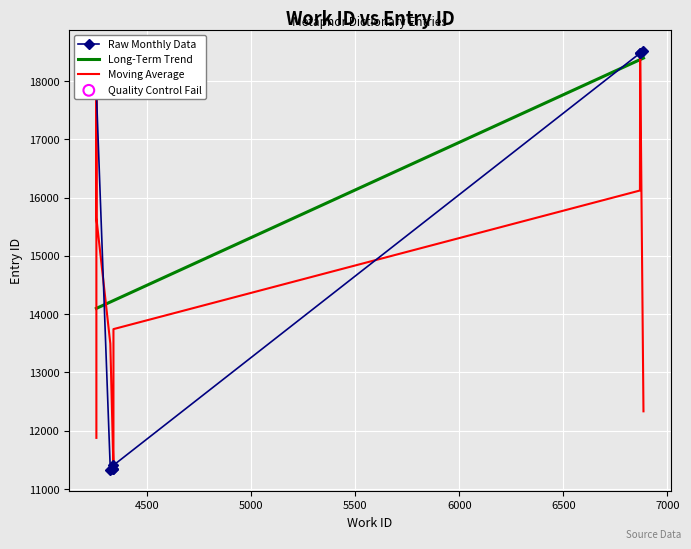

Which has a higher value, 4257 or 4257?

4257